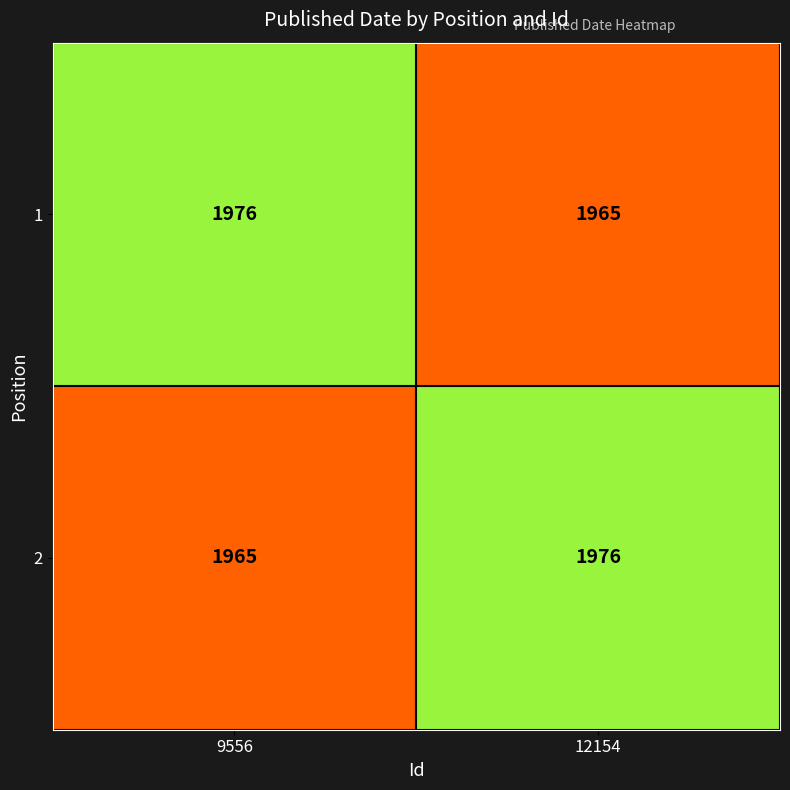

At 9556, list the series in order from smallest to largest.

2, 1